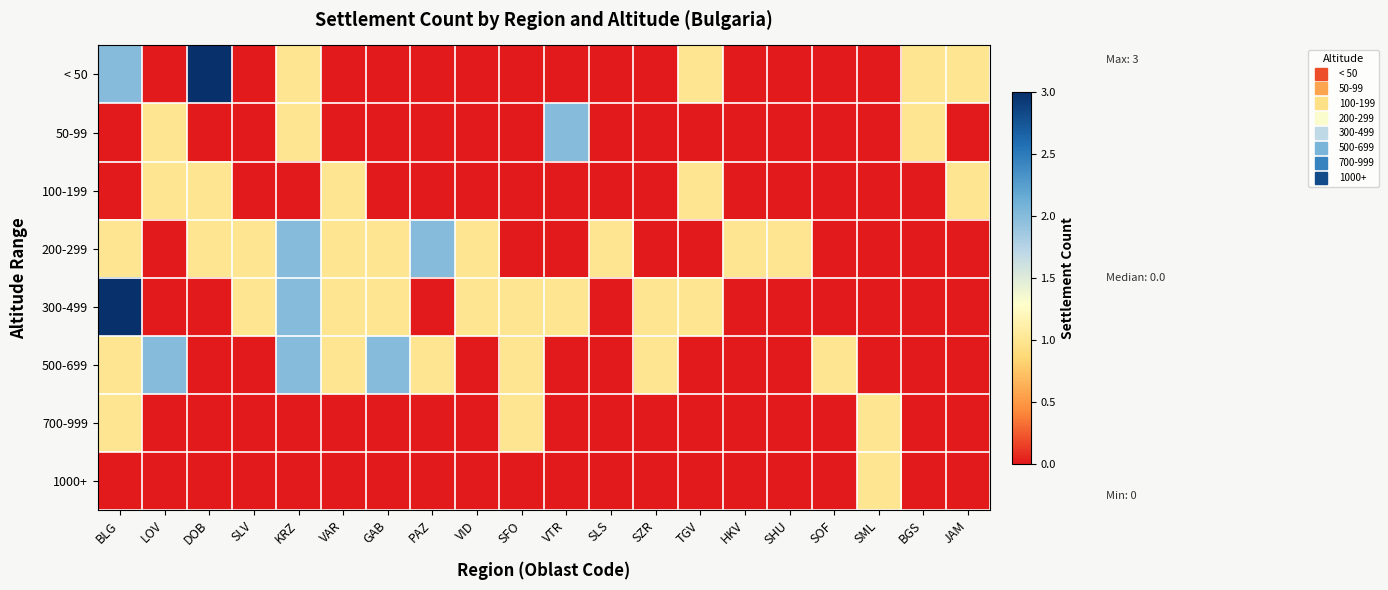

Reading right to left, what are all the values shown in this chart?

< 50: JAM=1	BGS=1	SML=0	SOF=0	SHU=0	HKV=0	TGV=1	SZR=0	SLS=0	VTR=0	SFO=0	VID=0	PAZ=0	GAB=0	VAR=0	KRZ=1	SLV=0	DOB=3	LOV=0	BLG=2
50-99: JAM=0	BGS=1	SML=0	SOF=0	SHU=0	HKV=0	TGV=0	SZR=0	SLS=0	VTR=2	SFO=0	VID=0	PAZ=0	GAB=0	VAR=0	KRZ=1	SLV=0	DOB=0	LOV=1	BLG=0
100-199: JAM=1	BGS=0	SML=0	SOF=0	SHU=0	HKV=0	TGV=1	SZR=0	SLS=0	VTR=0	SFO=0	VID=0	PAZ=0	GAB=0	VAR=1	KRZ=0	SLV=0	DOB=1	LOV=1	BLG=0
200-299: JAM=0	BGS=0	SML=0	SOF=0	SHU=1	HKV=1	TGV=0	SZR=0	SLS=1	VTR=0	SFO=0	VID=1	PAZ=2	GAB=1	VAR=1	KRZ=2	SLV=1	DOB=1	LOV=0	BLG=1
300-499: JAM=0	BGS=0	SML=0	SOF=0	SHU=0	HKV=0	TGV=1	SZR=1	SLS=0	VTR=1	SFO=1	VID=1	PAZ=0	GAB=1	VAR=1	KRZ=2	SLV=1	DOB=0	LOV=0	BLG=3
500-699: JAM=0	BGS=0	SML=0	SOF=1	SHU=0	HKV=0	TGV=0	SZR=1	SLS=0	VTR=0	SFO=1	VID=0	PAZ=1	GAB=2	VAR=1	KRZ=2	SLV=0	DOB=0	LOV=2	BLG=1
700-999: JAM=0	BGS=0	SML=1	SOF=0	SHU=0	HKV=0	TGV=0	SZR=0	SLS=0	VTR=0	SFO=1	VID=0	PAZ=0	GAB=0	VAR=0	KRZ=0	SLV=0	DOB=0	LOV=0	BLG=1
1000+: JAM=0	BGS=0	SML=1	SOF=0	SHU=0	HKV=0	TGV=0	SZR=0	SLS=0	VTR=0	SFO=0	VID=0	PAZ=0	GAB=0	VAR=0	KRZ=0	SLV=0	DOB=0	LOV=0	BLG=0